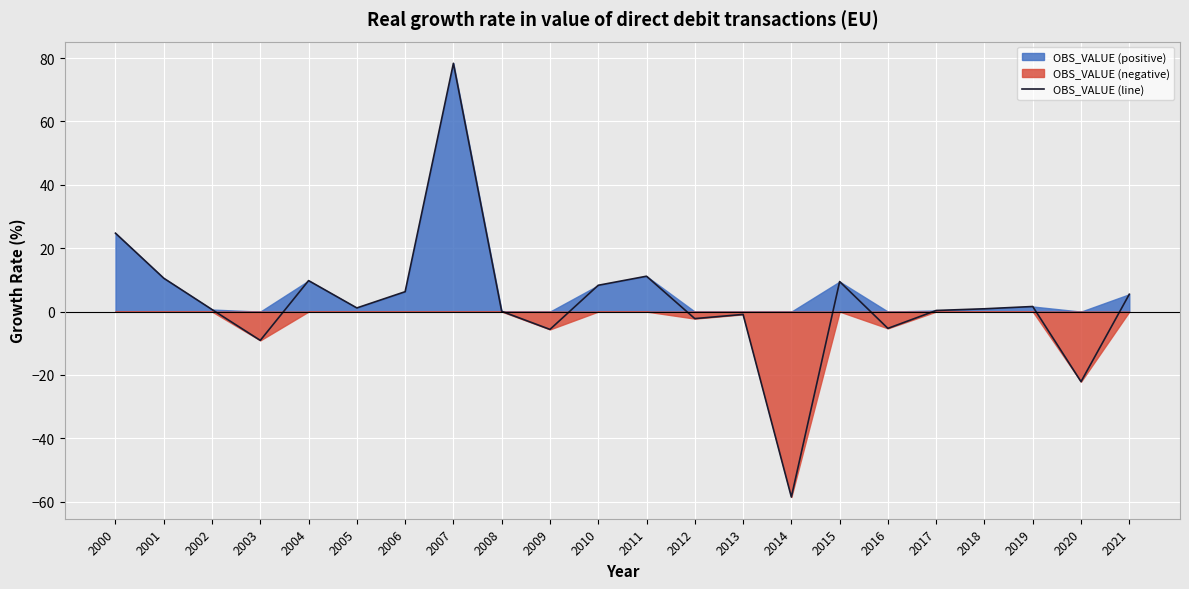

Rank the categories by value from lowest to highest.

2014, 2020, 2003, 2009, 2016, 2012, 2013, 2008, 2017, 2002, 2018, 2005, 2019, 2021, 2006, 2010, 2015, 2004, 2001, 2011, 2000, 2007